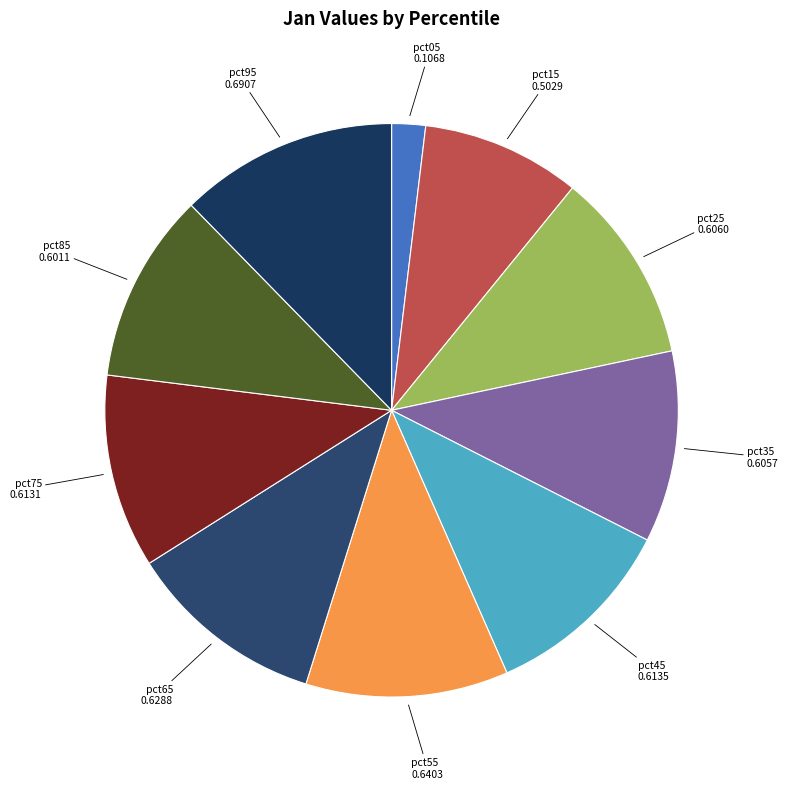

Which category has the smallest portion of the pie?

pct05